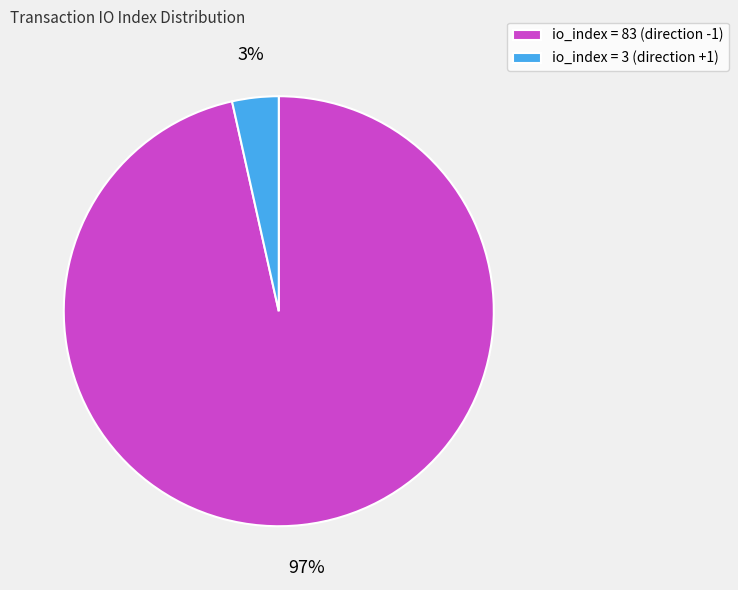

True or false: io_index = 83 (direction -1) accounts for 97% of the total.

True